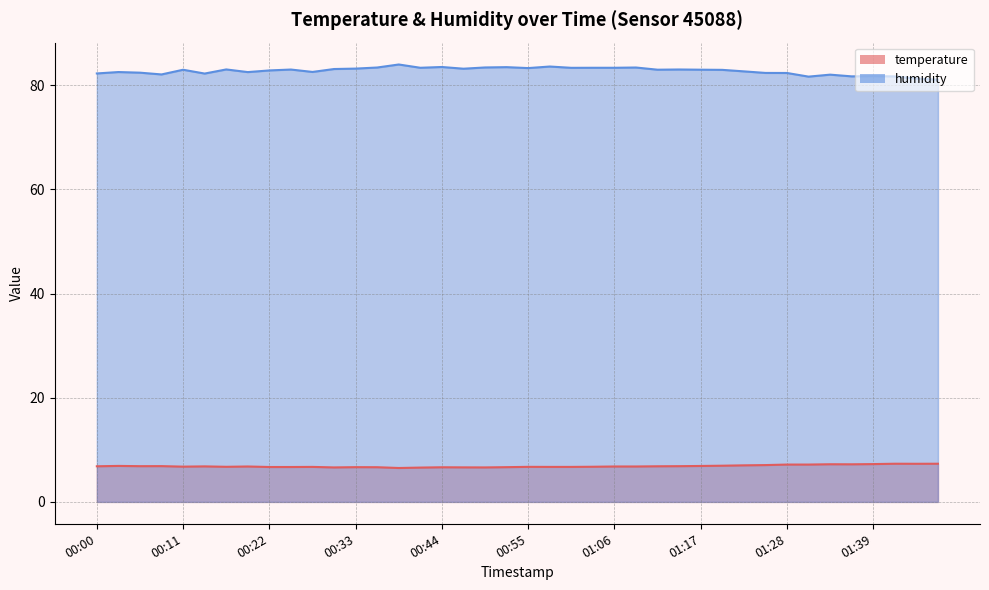

How many interior local valleys does the temperature series have?

8